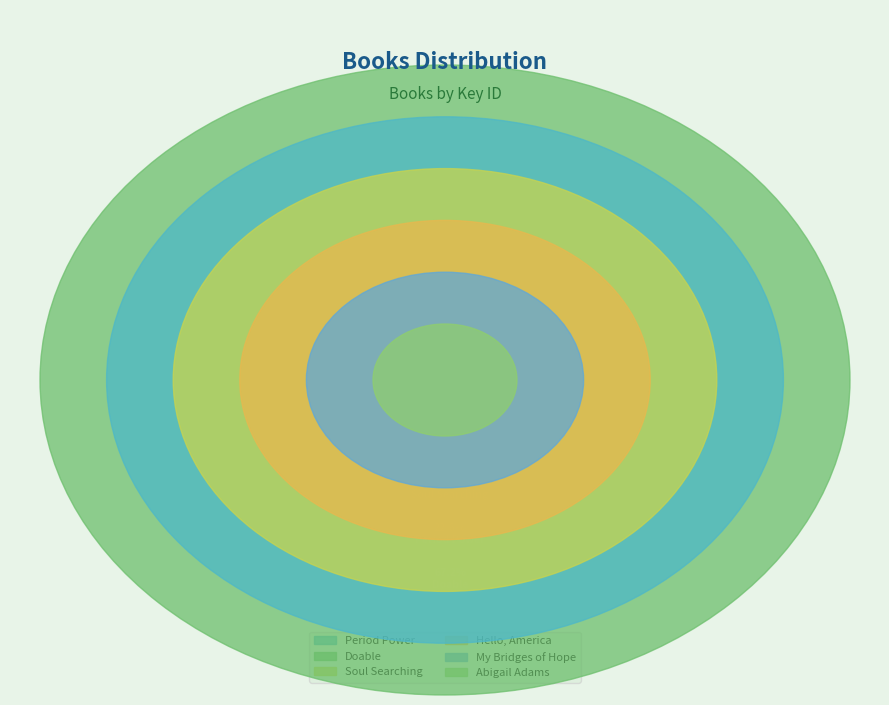

Which category has the biggest portion of the pie?

Doable